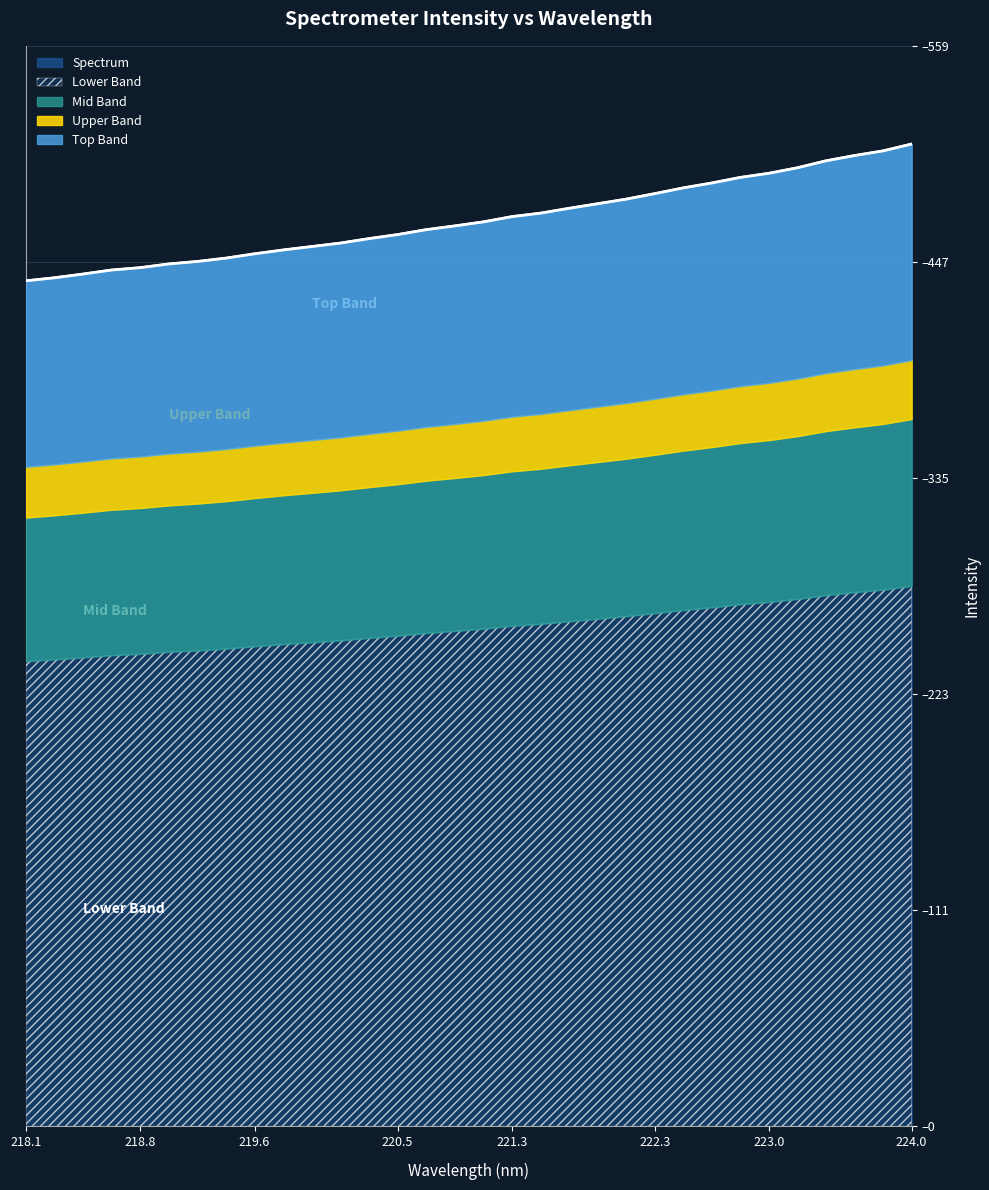

What is the value of the 18th point from the left?

470.8